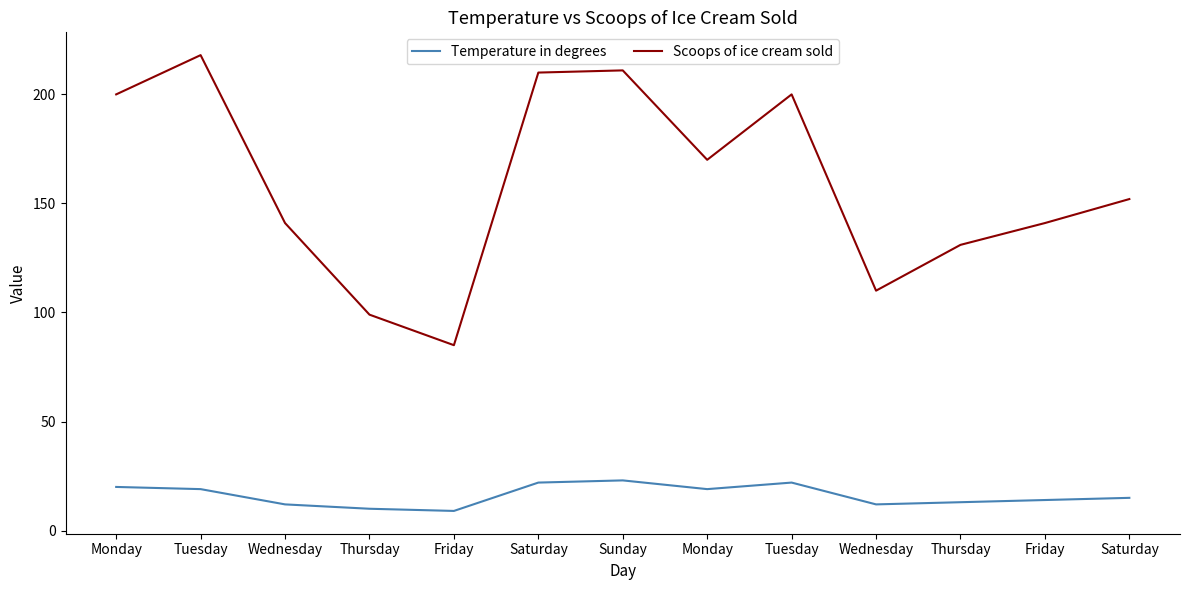

Reading left to right, transcribe all the data shown in this chart.

Temperature in degrees: Monday=20	Tuesday=19	Wednesday=12	Thursday=10	Friday=9	Saturday=22	Sunday=23	Monday=19	Tuesday=22	Wednesday=12	Thursday=13	Friday=14	Saturday=15
Scoops of ice cream sold: Monday=200	Tuesday=218	Wednesday=141	Thursday=99	Friday=85	Saturday=210	Sunday=211	Monday=170	Tuesday=200	Wednesday=110	Thursday=131	Friday=141	Saturday=152